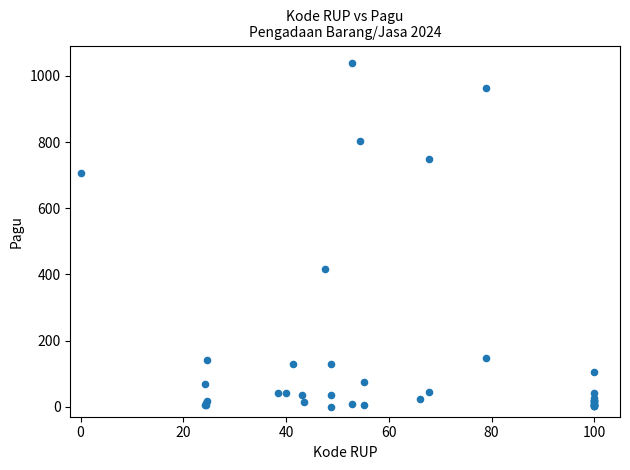

What Y value in the scatter plot is closest to 520?

417.7